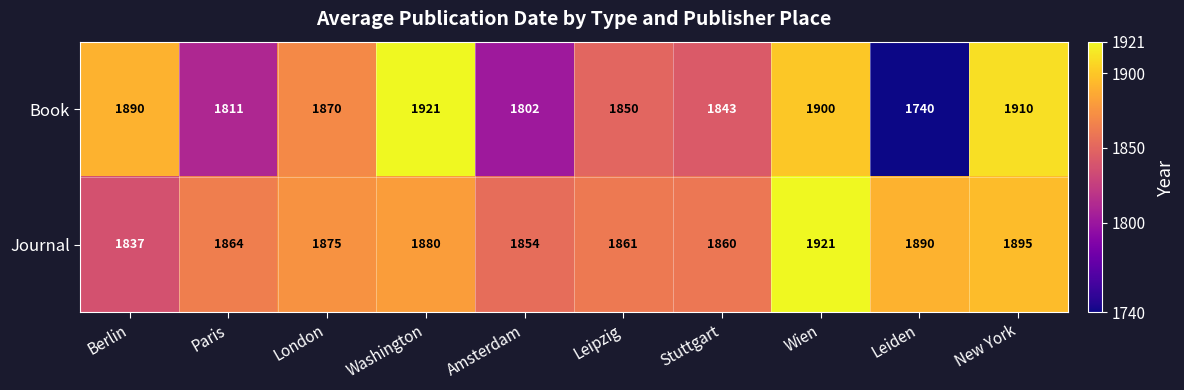

At Berlin, list the series in order from largest to smallest.

Book, Journal